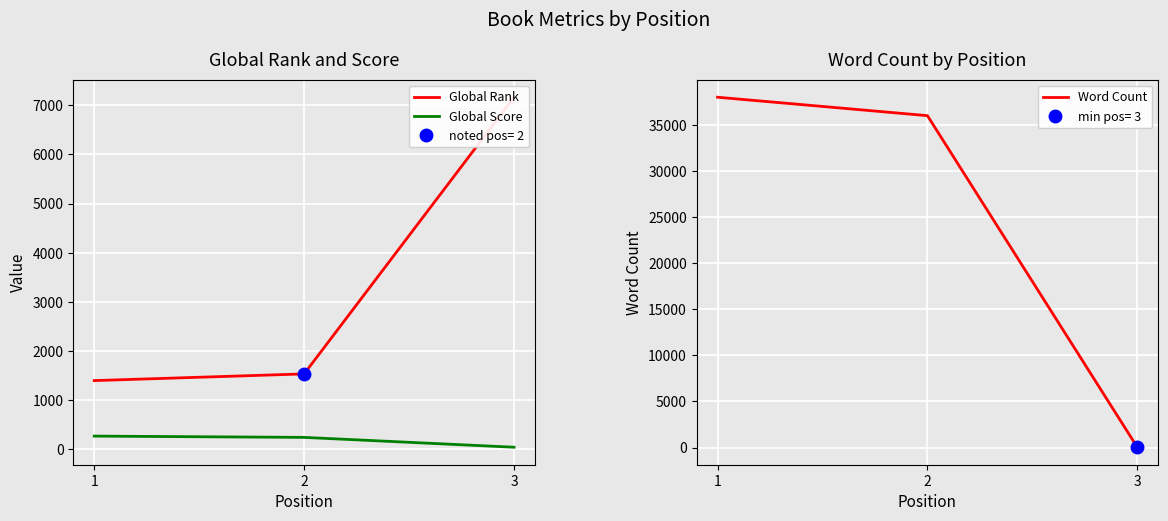

What is the value of the Word Count point at the 1st from the left?

38000